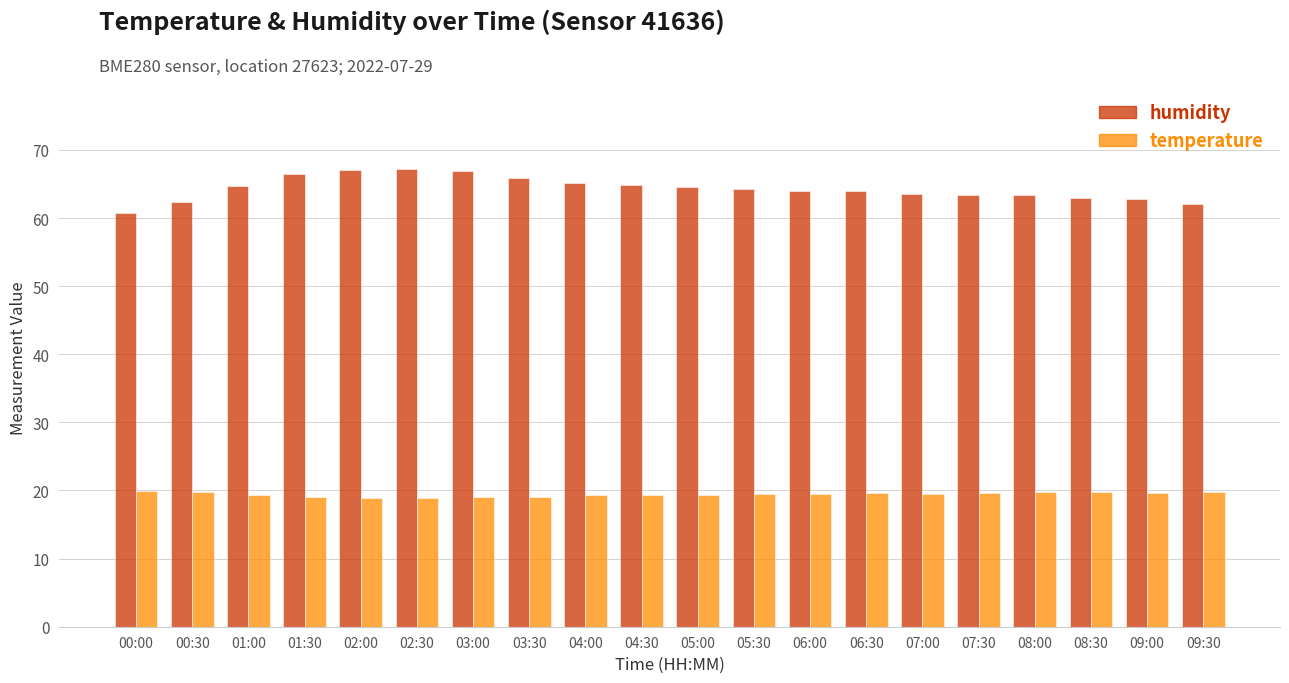

Is the value of humidity at 08:30 greater than the value of temperature at 02:00?

Yes